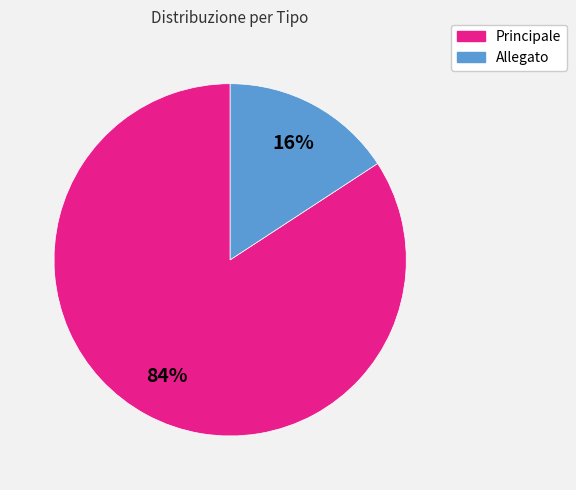

How many slices are in this pie chart?

2